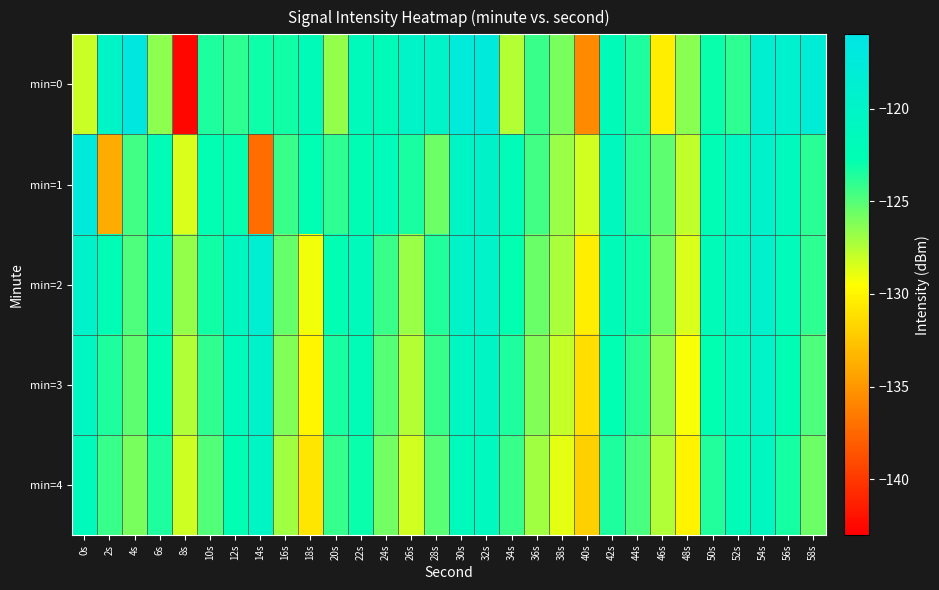

Rank the series at 26s from highest to lowest value.

min=0, min=1, min=2, min=3, min=4